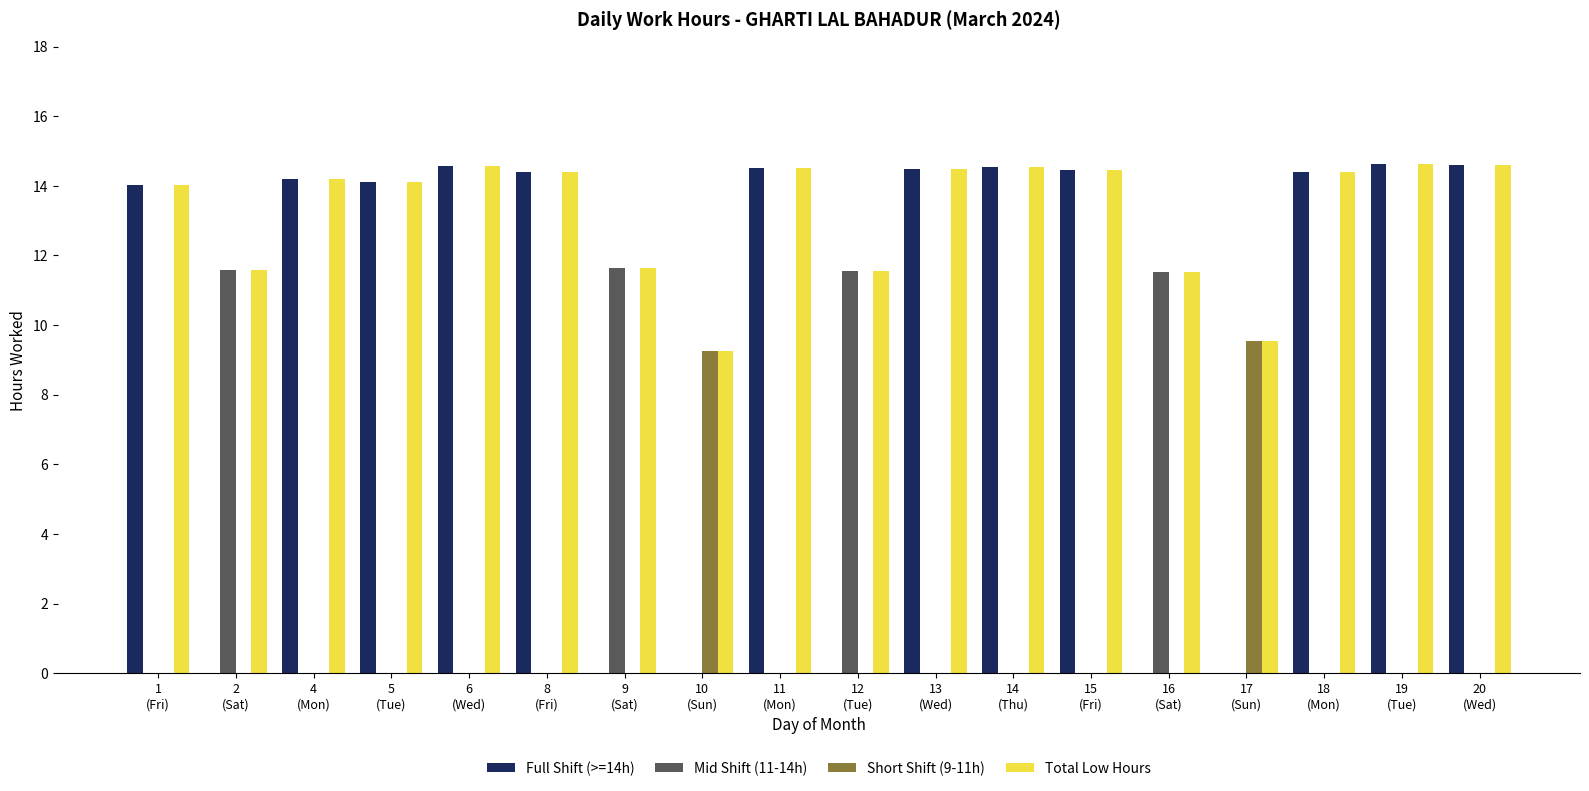

Are the bars grouped side by side (vs. stacked)?

Yes